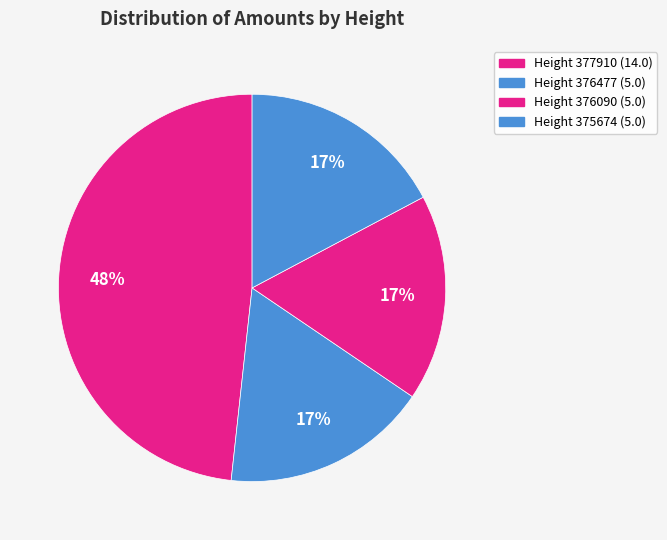

How many segments does this pie chart have?

4